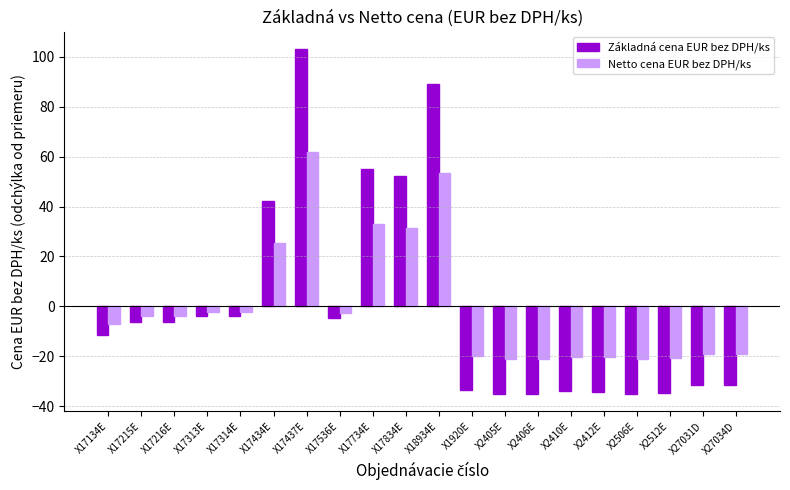

What is the label of the 14th bar from the left?

X2406E